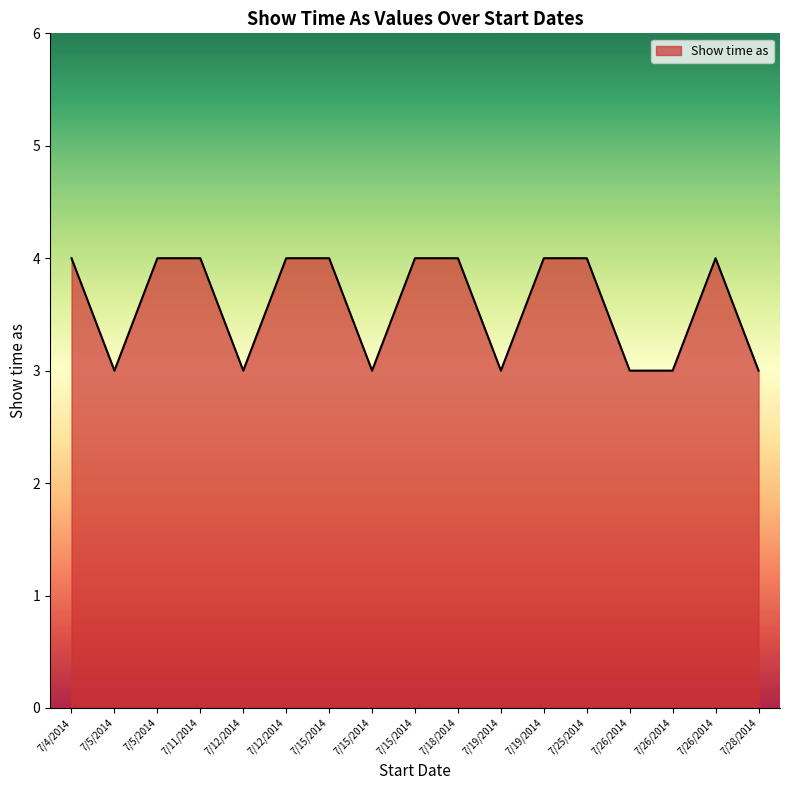

At which category does the chart reach its minimum across all series?

7/5/2014